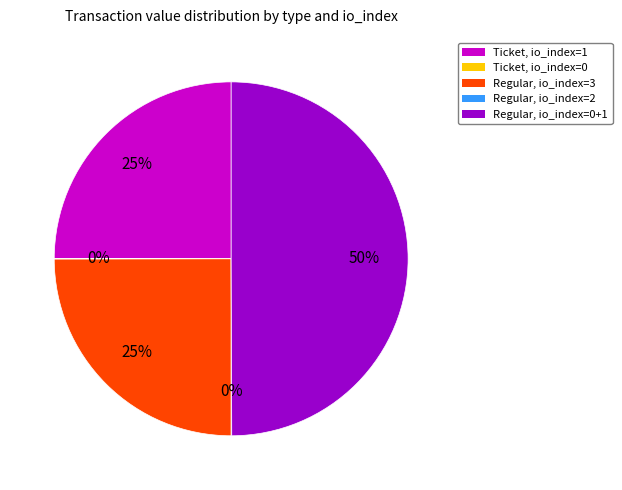

The Regular, io_index=3 slice represents 15% of the pie. True or false?

False